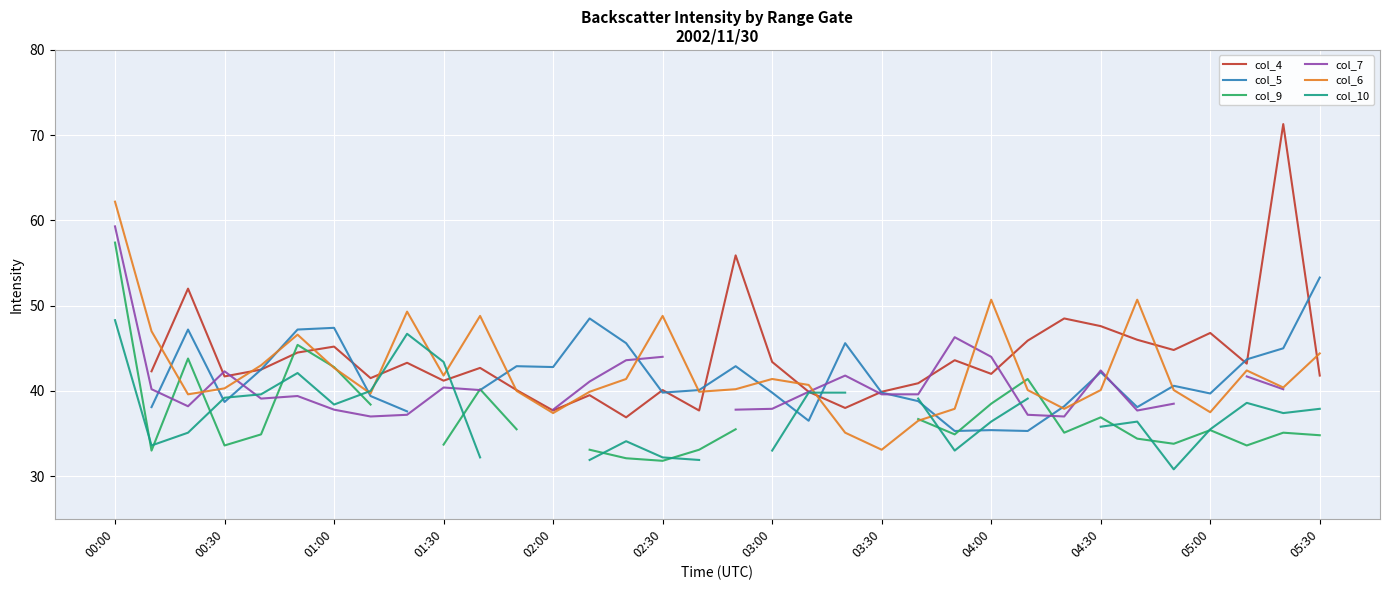

At which label does col_6 reach its minimum?

03:30